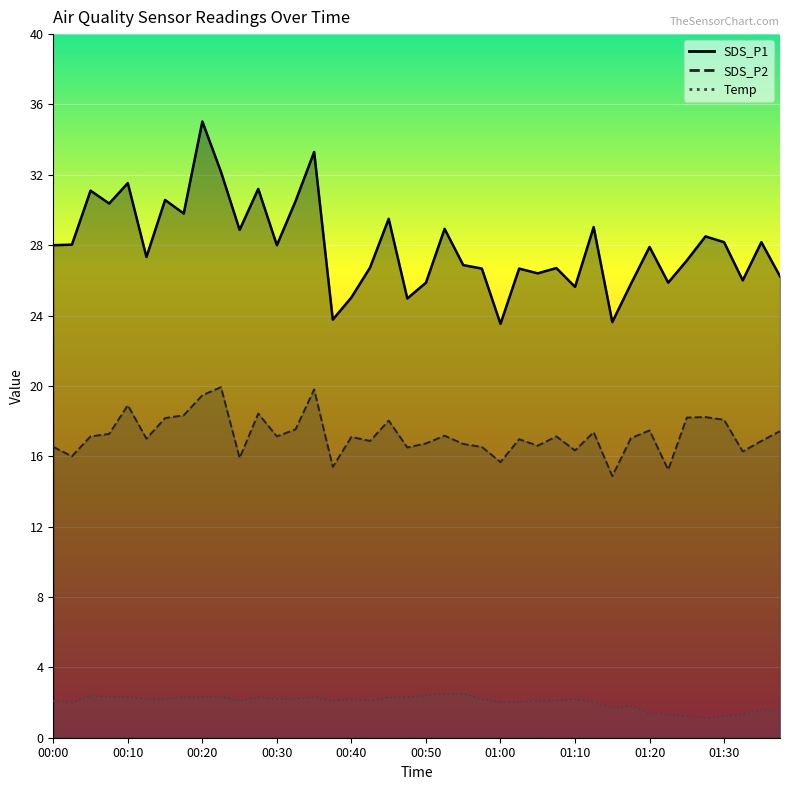

What is the total value across all series at 00:18?

50.4